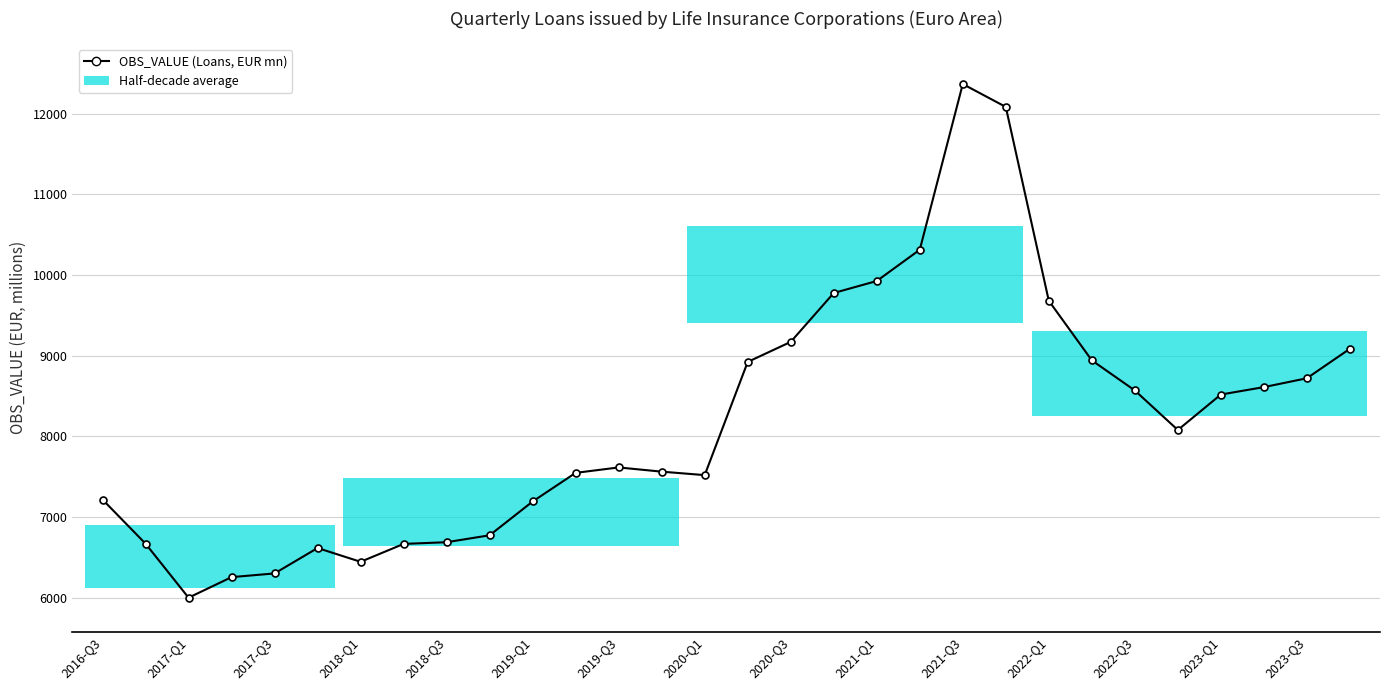

True or false: there are more than 2 points higher than both neighbors.

True